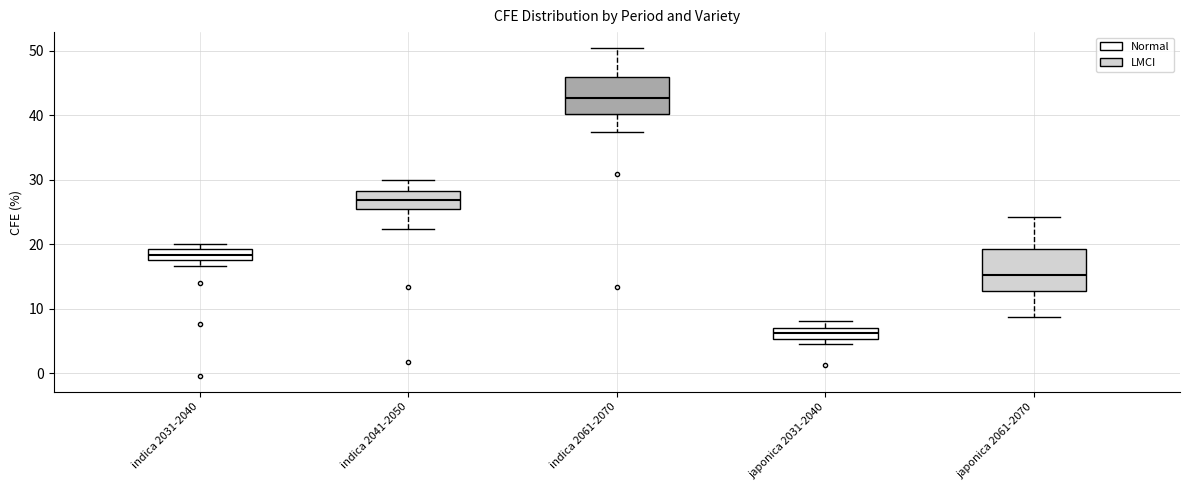

Which box's median line is the lowest?

japonica 2031-2040